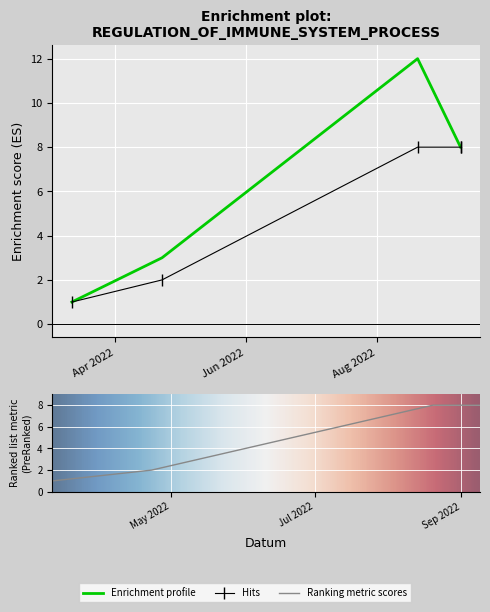

Count the Body values in the range 3 to 8.

3